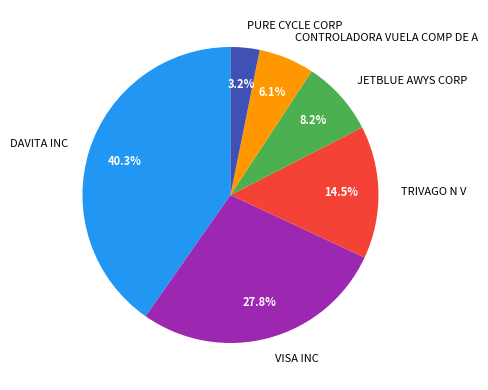

To the nearest percent, what is the average slice percentage?

17%